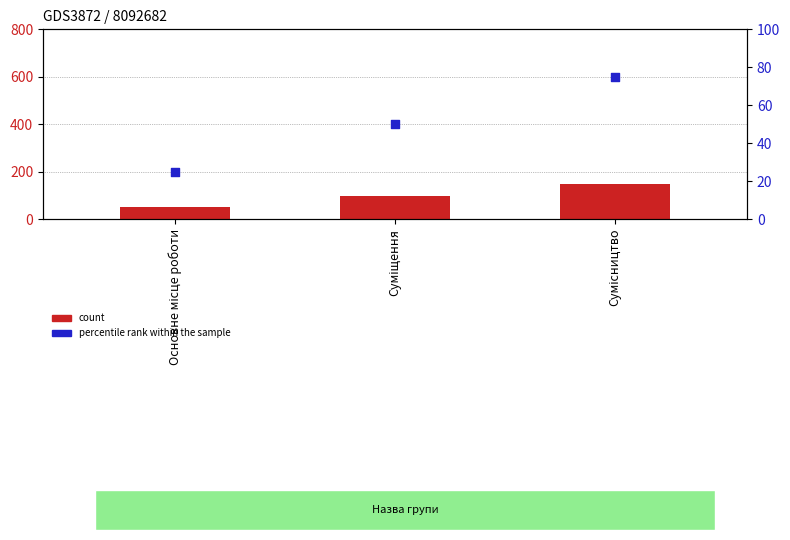

What is the total value across all series at Основне місце роботи?

75